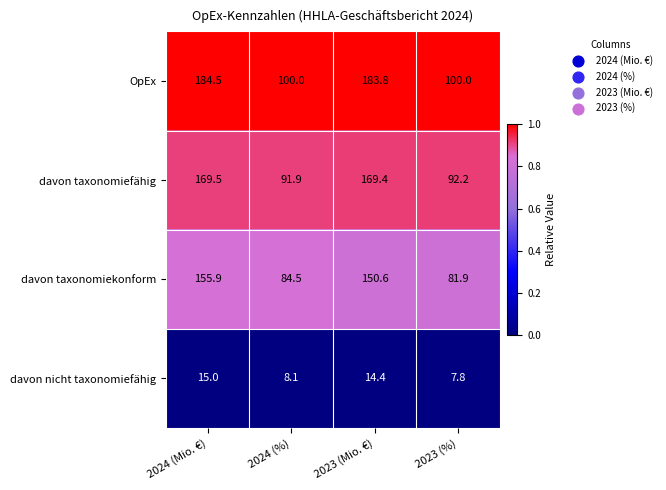

How many data points does each series have?

4